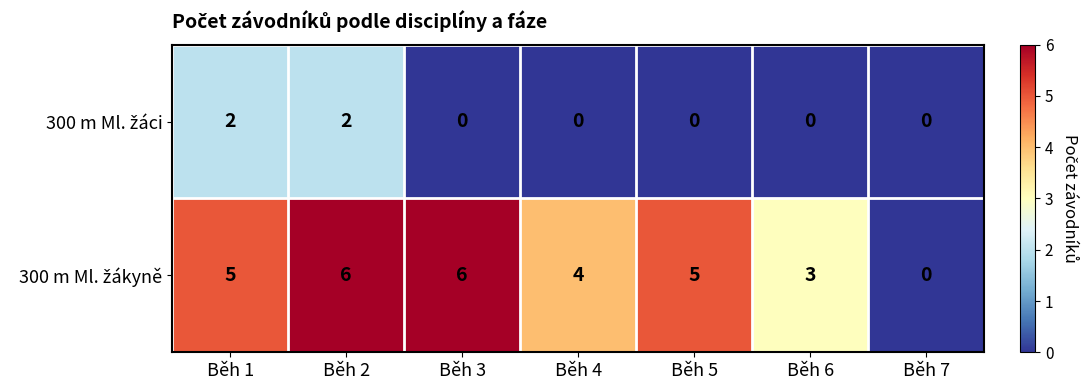

What is the greatest value displayed?

6